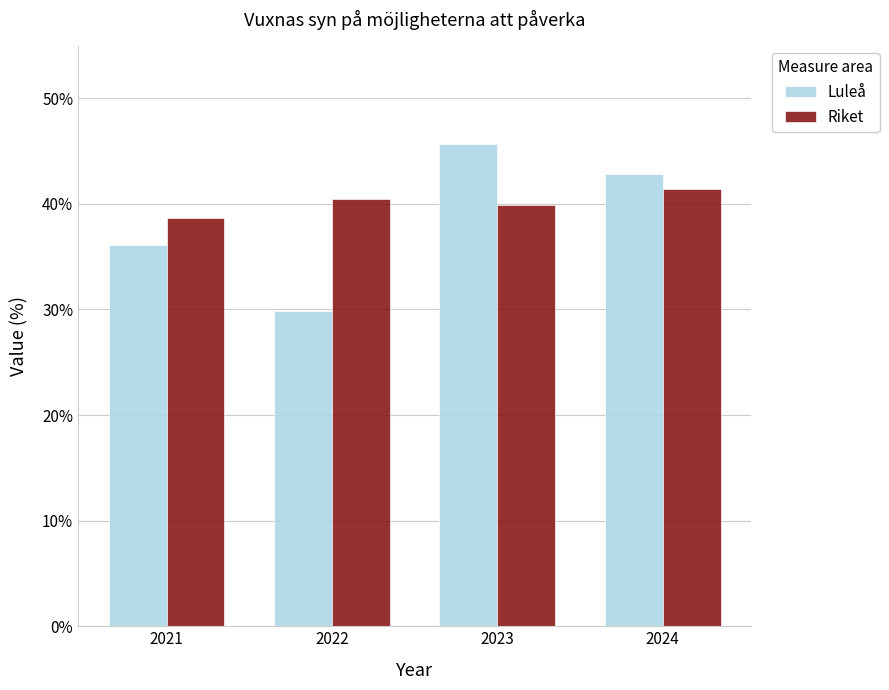

Is it true that Luleå equals 61.6 at 2024?

False